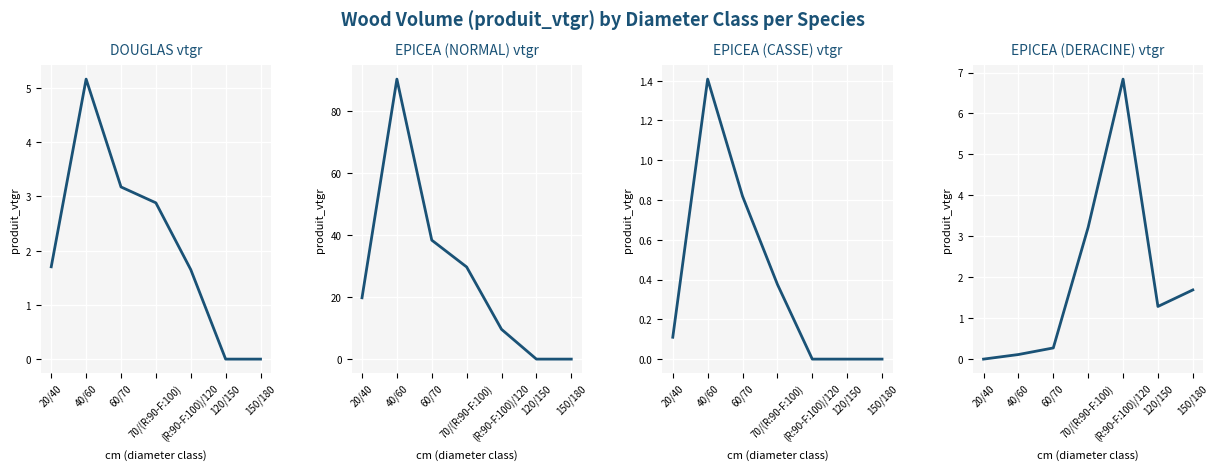

How many interior local peaks does the EPICEA (DERACINE) series have?

1